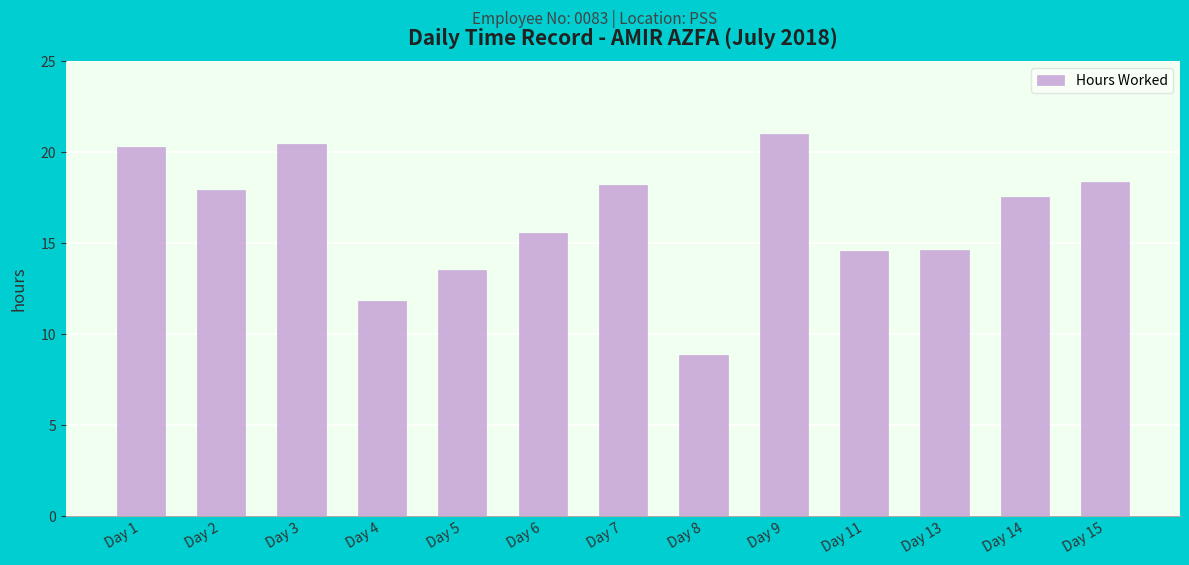

Does the chart contain stacked bars?

No